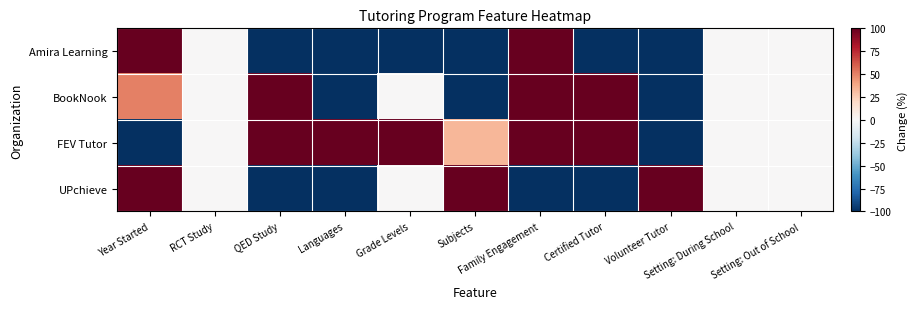

At Subjects, list the series in order from smallest to largest.

Amira Learning, BookNook, FEV Tutor, UPchieve